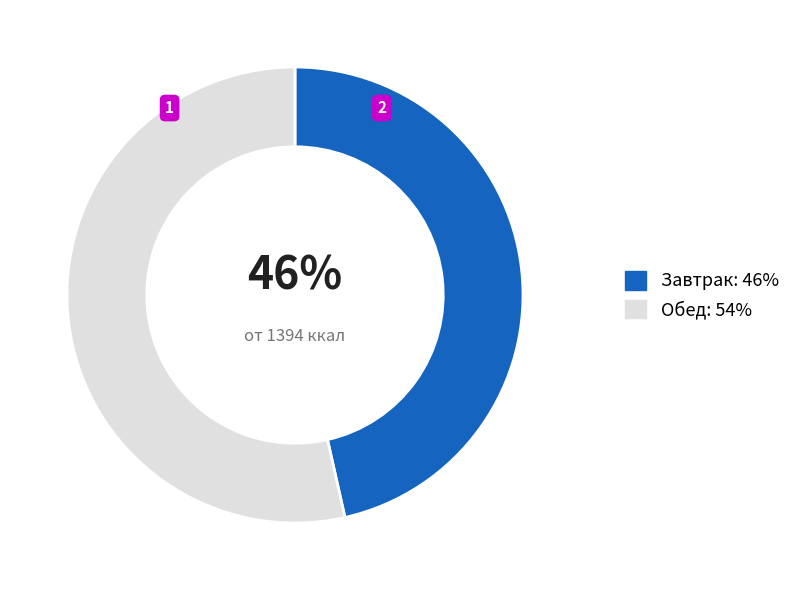

How many slices are in this pie chart?

2